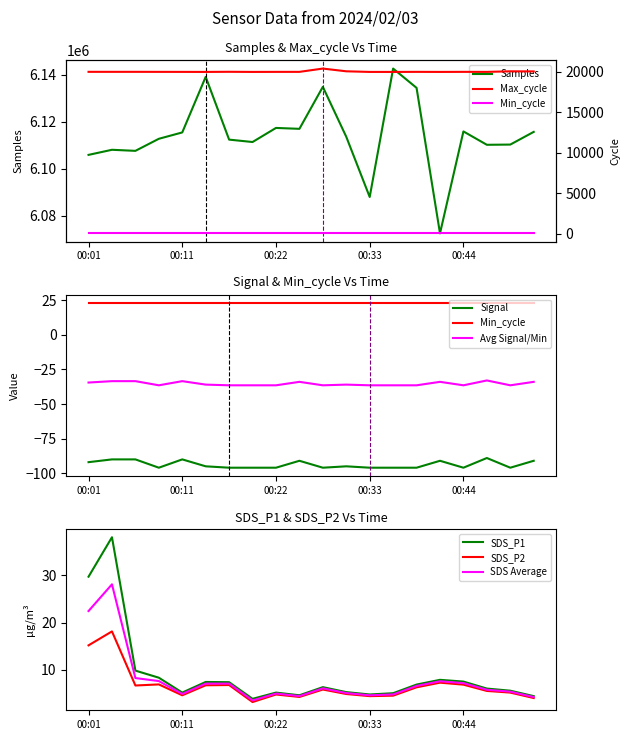

Where is Max_cycle nearest to the value 20212?

00:30